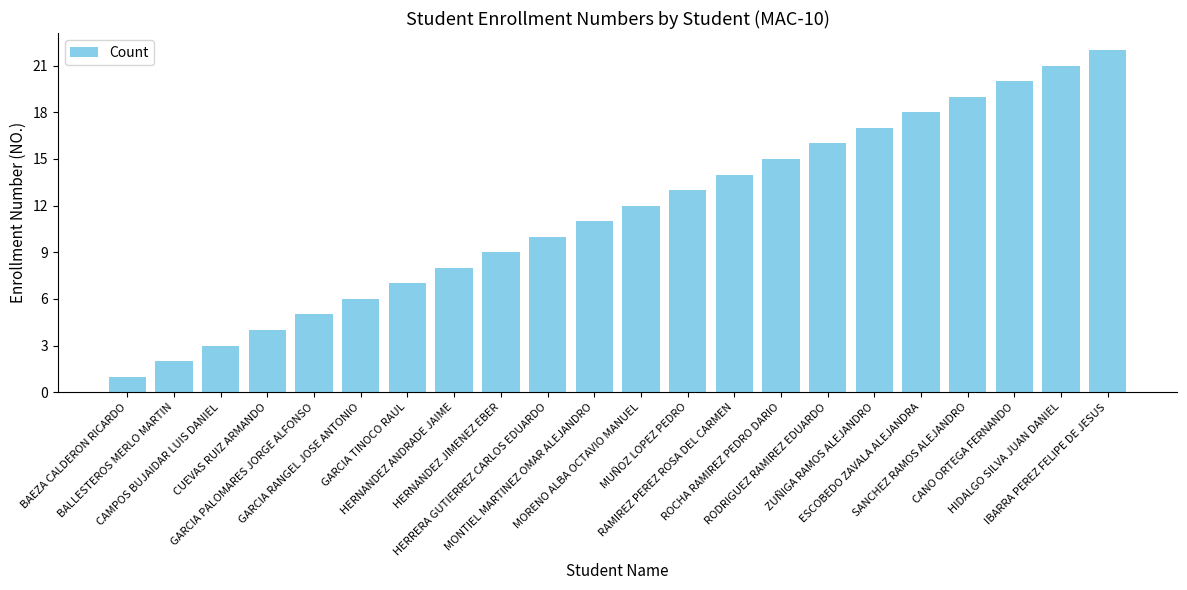

Which has a higher value, BAEZA CALDERON RICARDO or GARCIA PALOMARES JORGE ALFONSO?

GARCIA PALOMARES JORGE ALFONSO